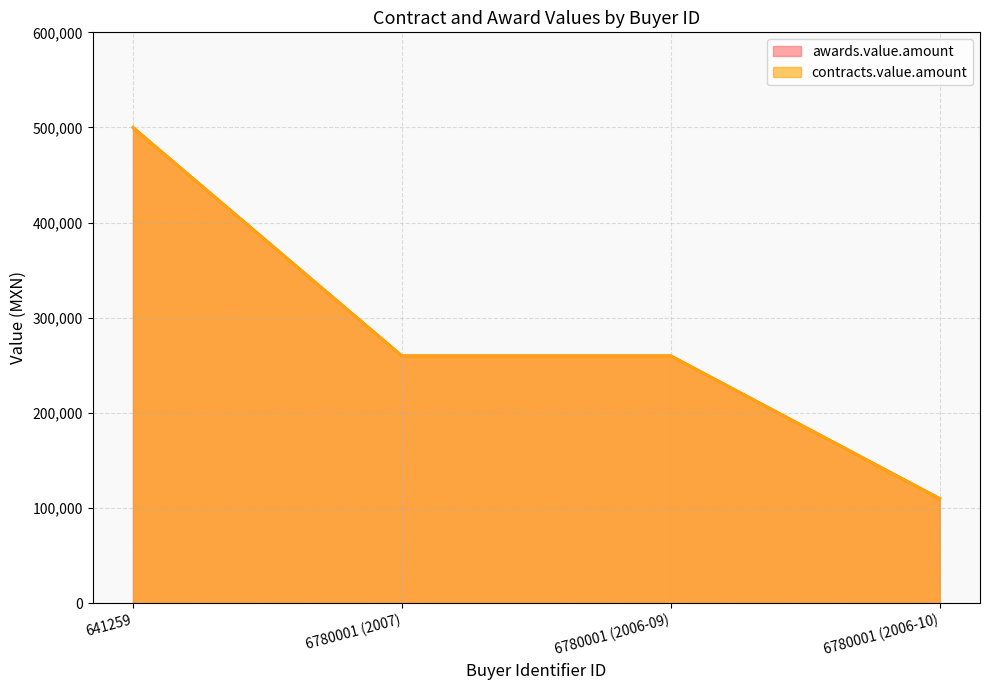

Rank the series at 641259 from lowest to highest value.

awards.value.amount, contracts.value.amount